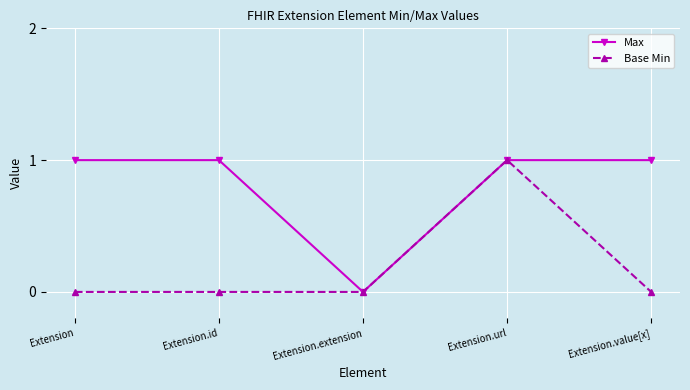

At which category is the sum across all series the highest?

Extension.url